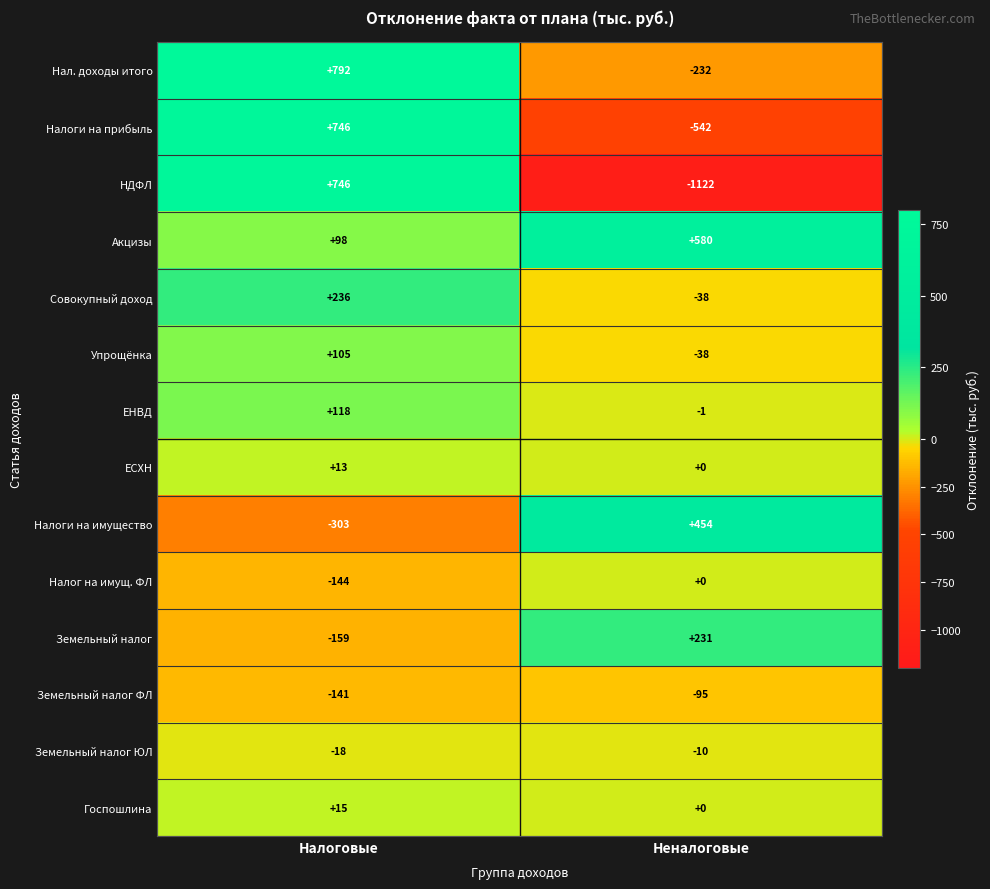

True or false: Налоги на имущество has a value of -397 at Налоговые.

False